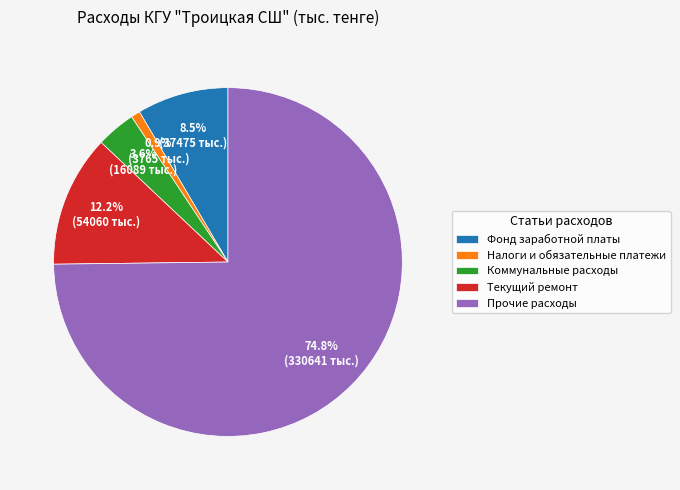

To the nearest percent, what is the difference between the largest and smallest slice percentages?

74%